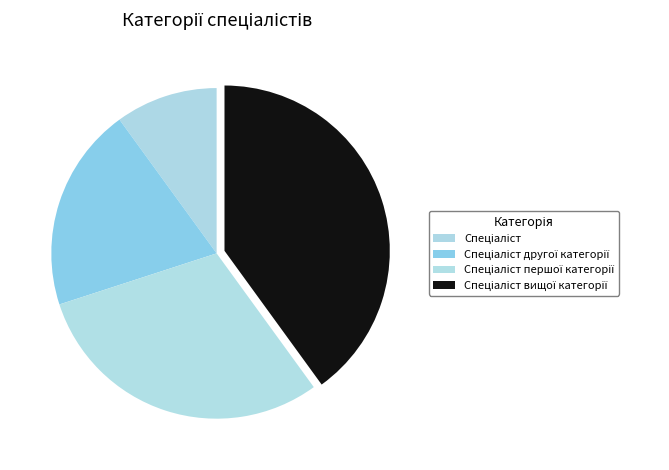

Rank the categories by value from lowest to highest.

Спеціаліст, Спеціаліст другої категорії, Спеціаліст першої категорії, Спеціаліст вищої категорії